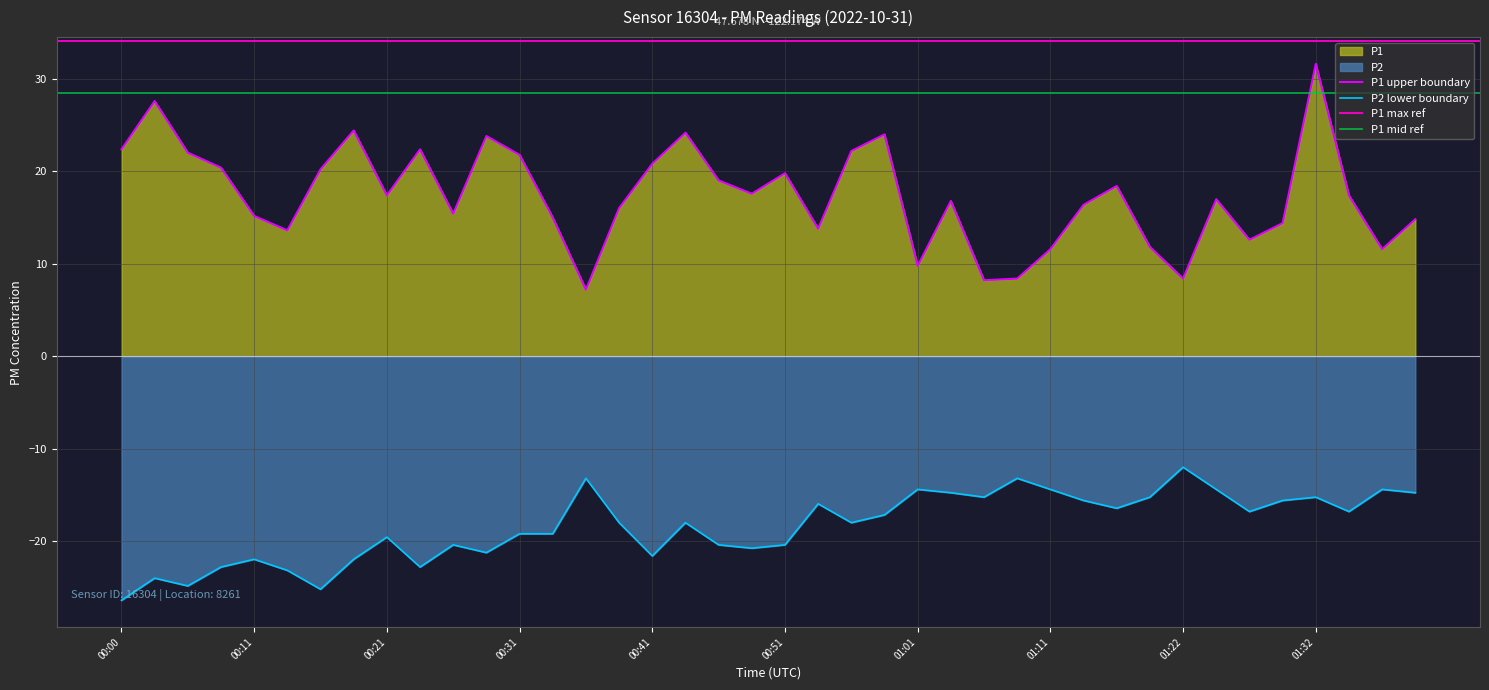

List the labels in order of P2 value, largest first.

01:22, 00:36, 01:09, 01:01, 01:11, 01:24, 01:37, 01:04, 01:39, 01:06, 01:19, 01:32, 01:14, 01:29, 00:54, 01:16, 01:27, 01:34, 00:59, 00:39, 00:44, 00:56, 00:31, 00:34, 00:21, 00:26, 00:46, 00:51, 00:49, 00:28, 00:41, 00:11, 00:18, 00:08, 00:23, 00:13, 00:03, 00:06, 00:16, 00:00